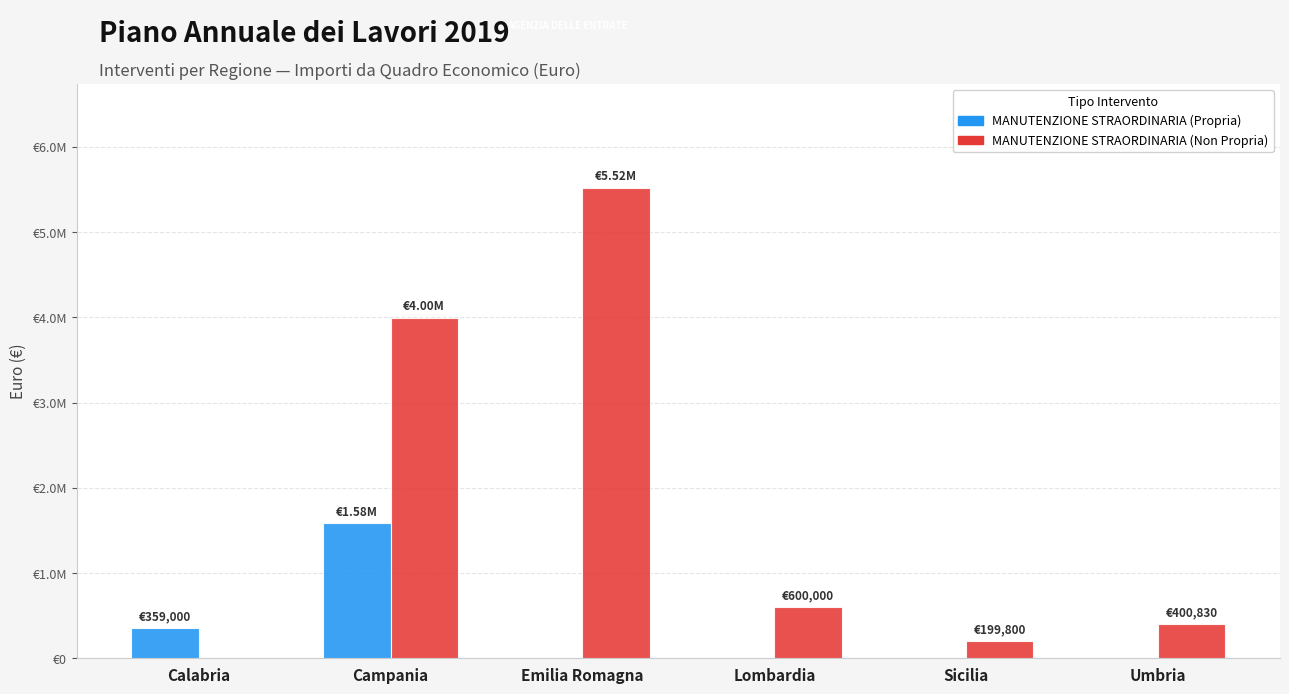

At how many categories does at least one series exceed 5198262?

1